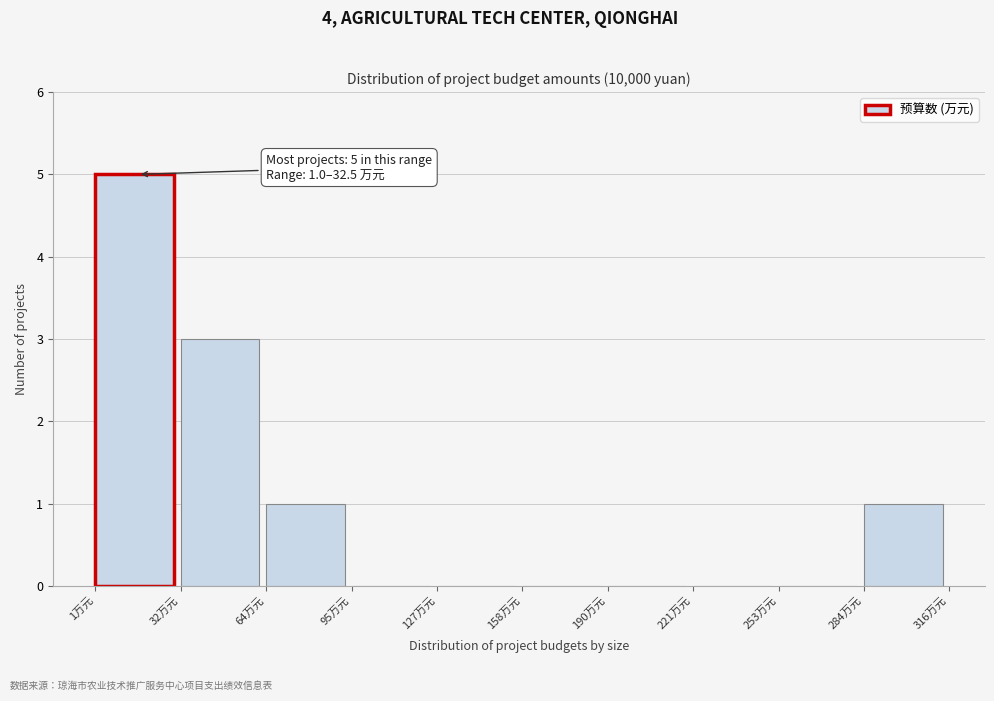

Over which range of the x-axis is the bar tallest?

0 to 30